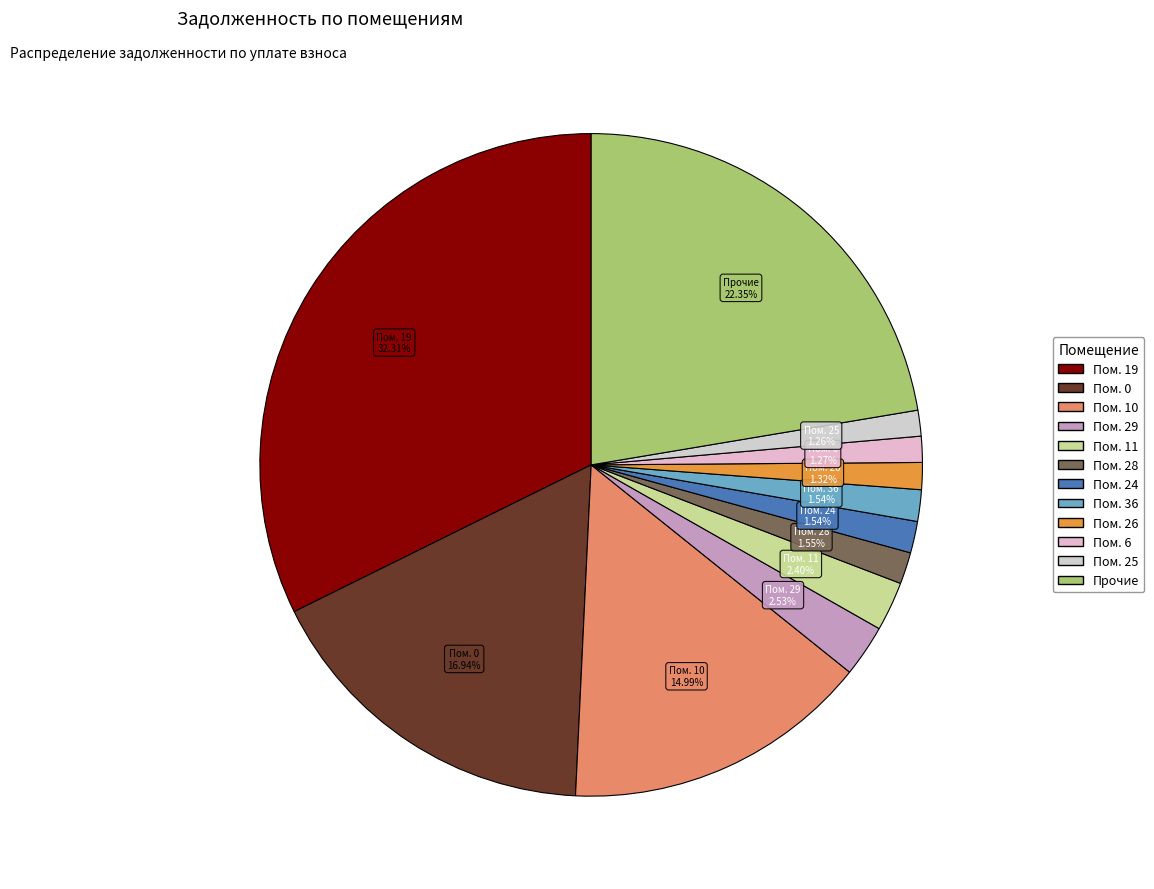

Count the number of slices in the pie.

12